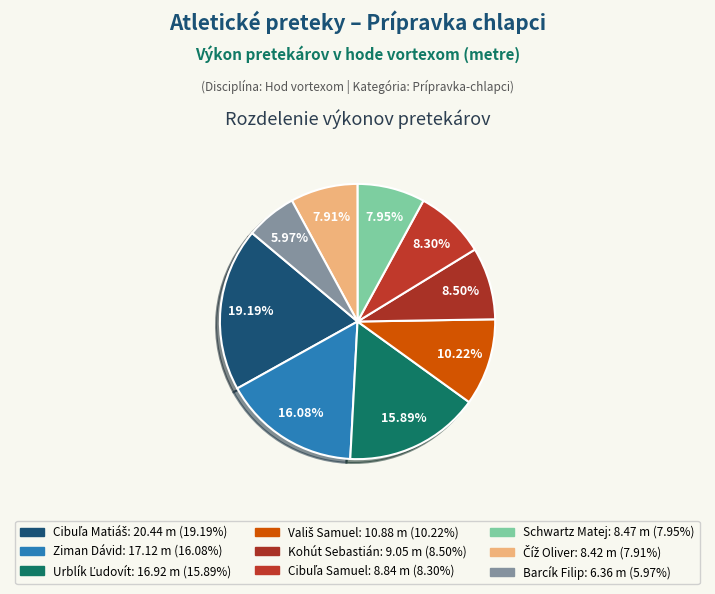

Is there a majority slice in this chart?

No